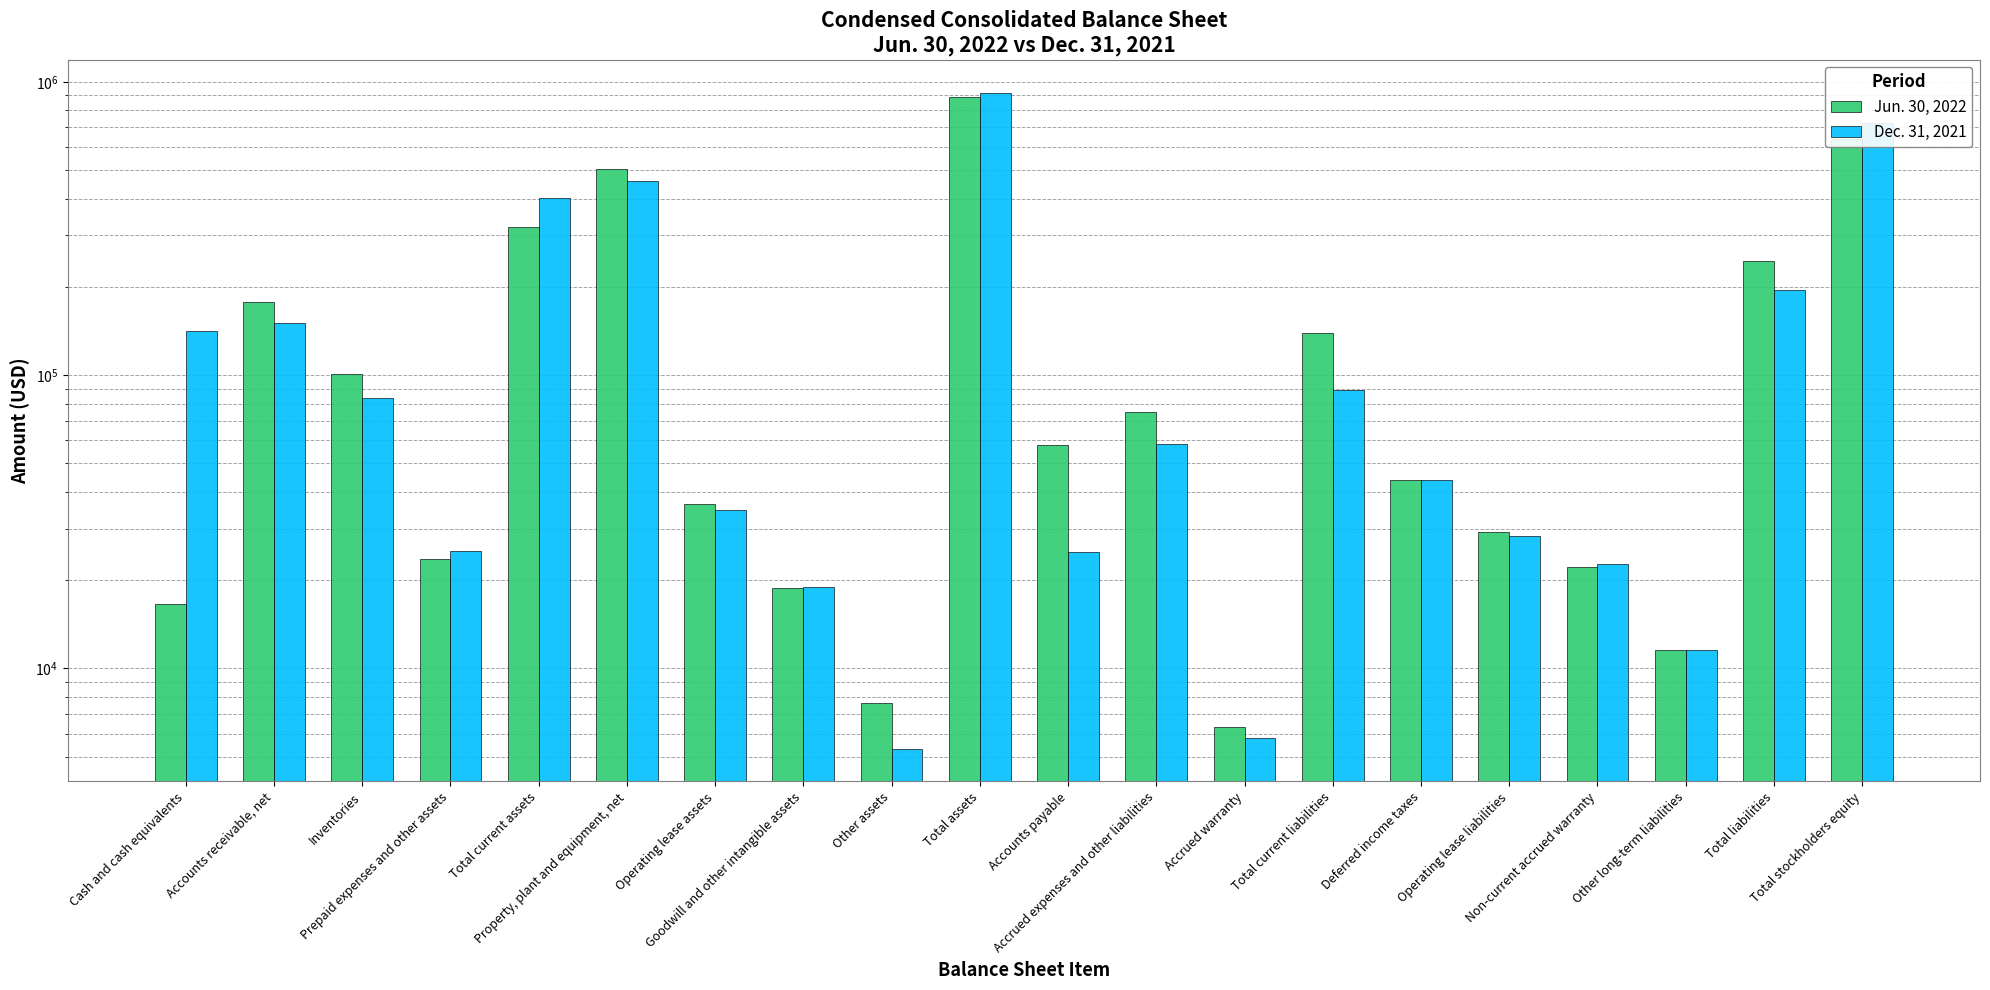

Between Total current liabilities and Other long-term liabilities, which series saw the biggest shift?

Jun. 30, 2022